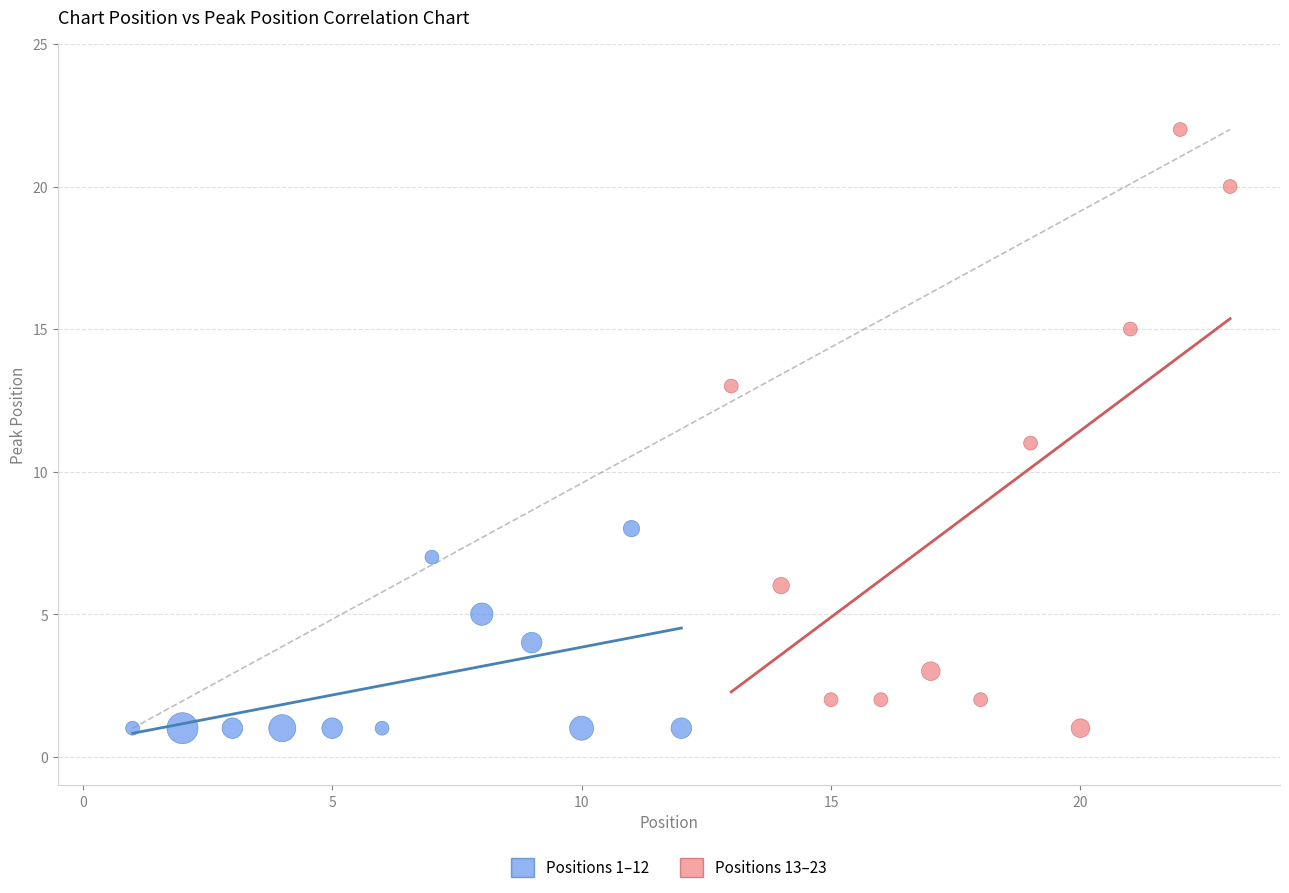

Which series reaches the maximum Y coordinate?

Positions 13–23